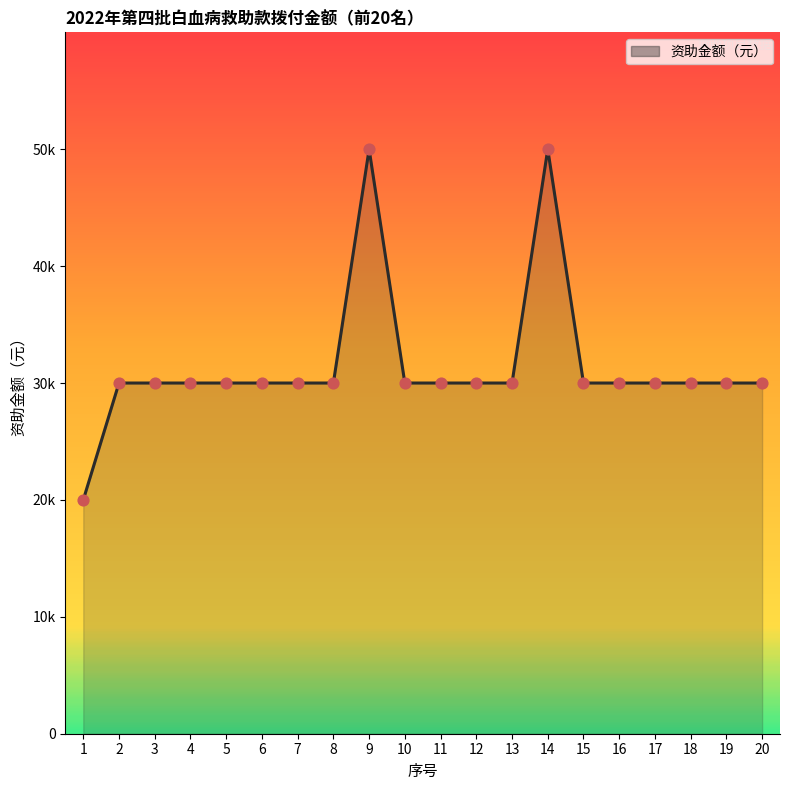

Which has a higher value, 13 or 1?

13